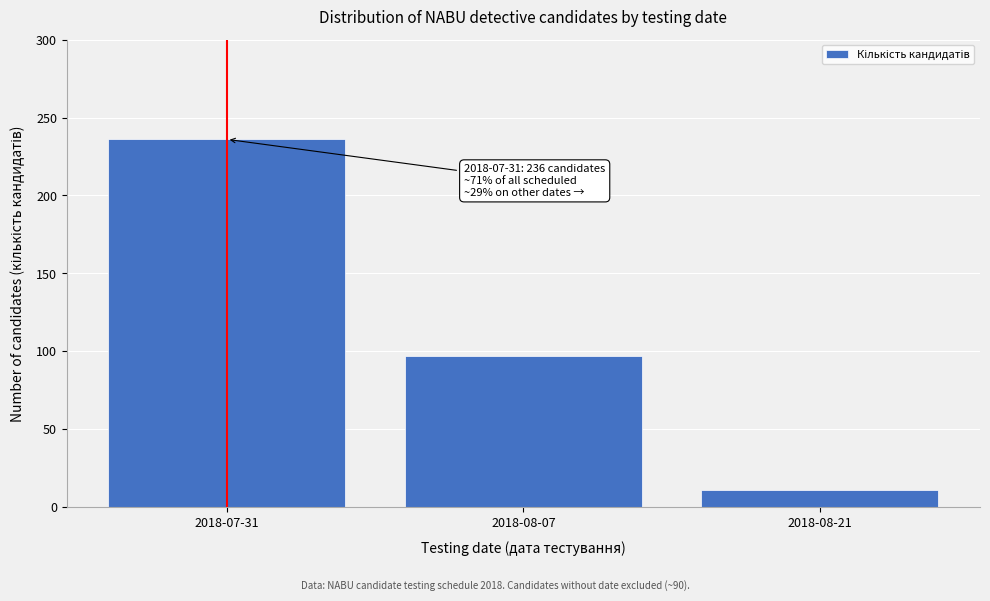

Reading left to right, extract all data points from this chart.

236	97	11